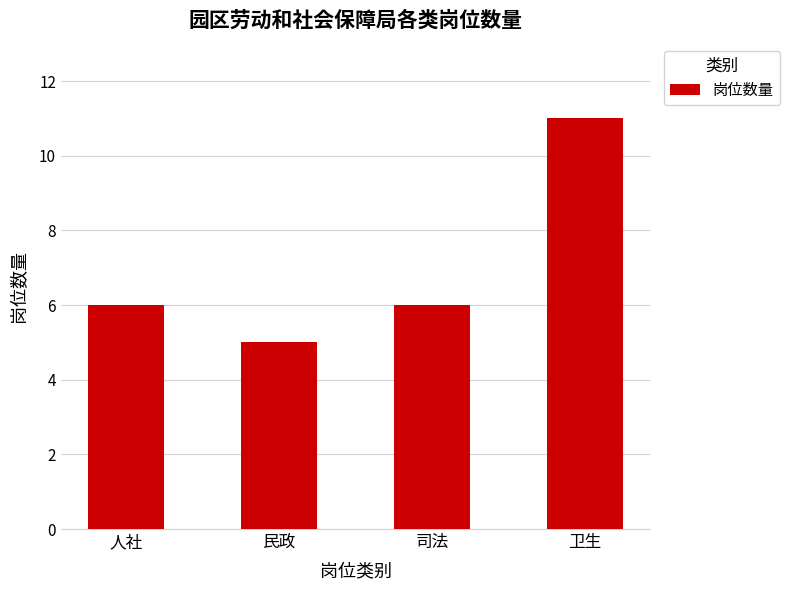

What is the sum of the values at 人社 and 卫生?

17